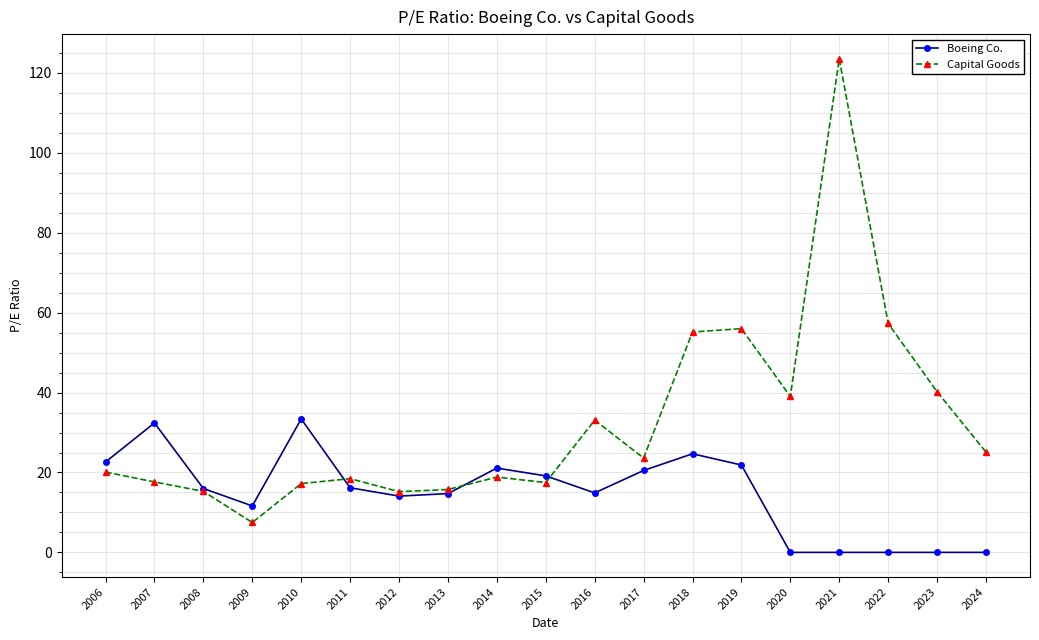

Which label corresponds to the largest value in the chart?

2021